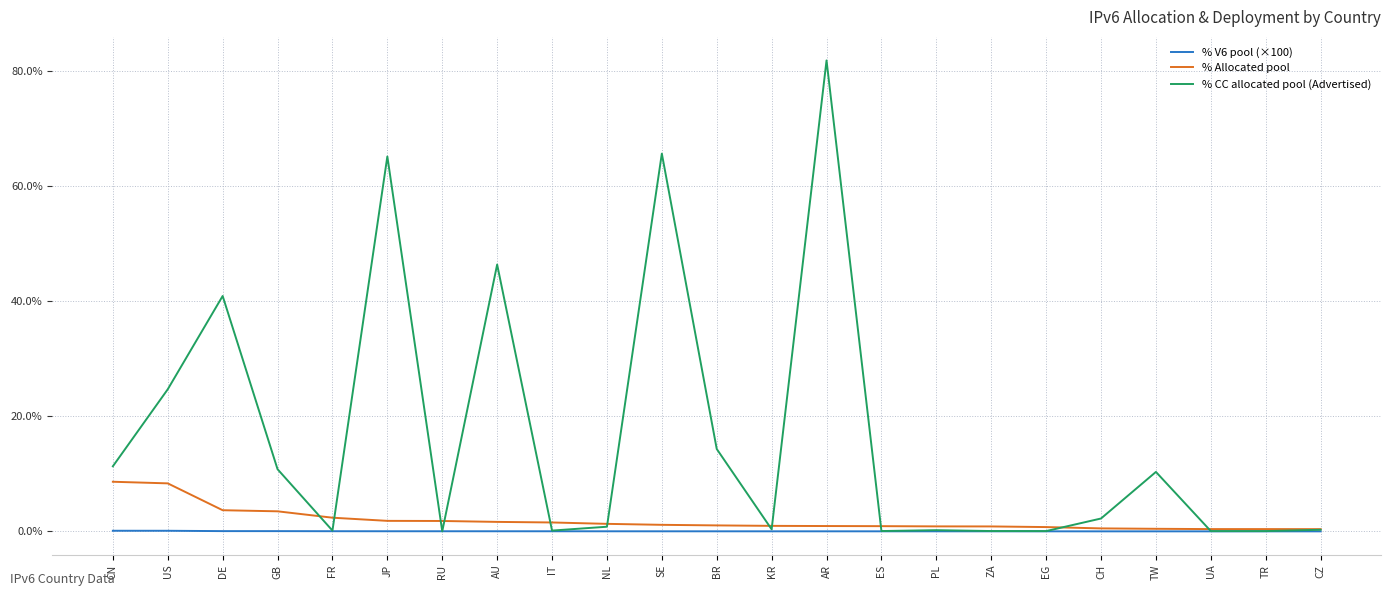

Rank the series by their maximum value, from lowest to highest.

% V6 pool (×100), % Allocated pool, % CC allocated pool (Advertised)